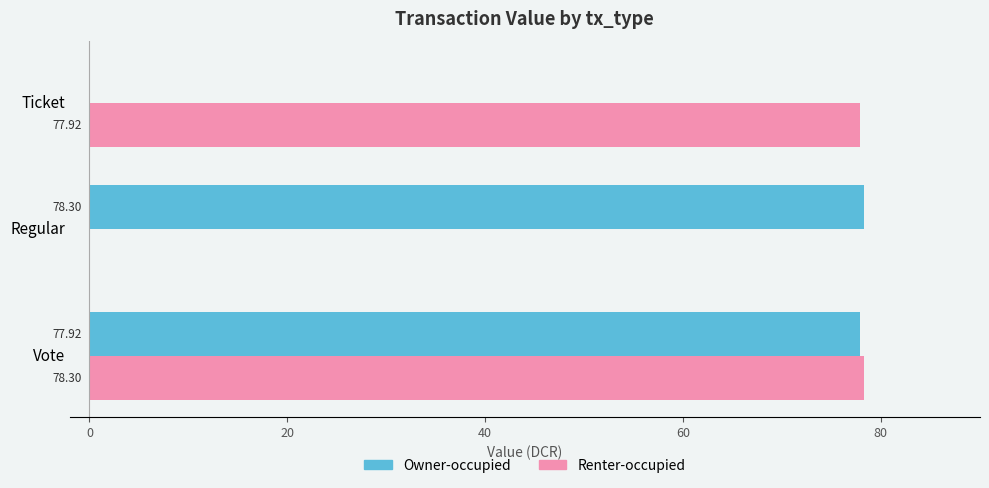

What is the sum of all Renter-occupied values?

156.2